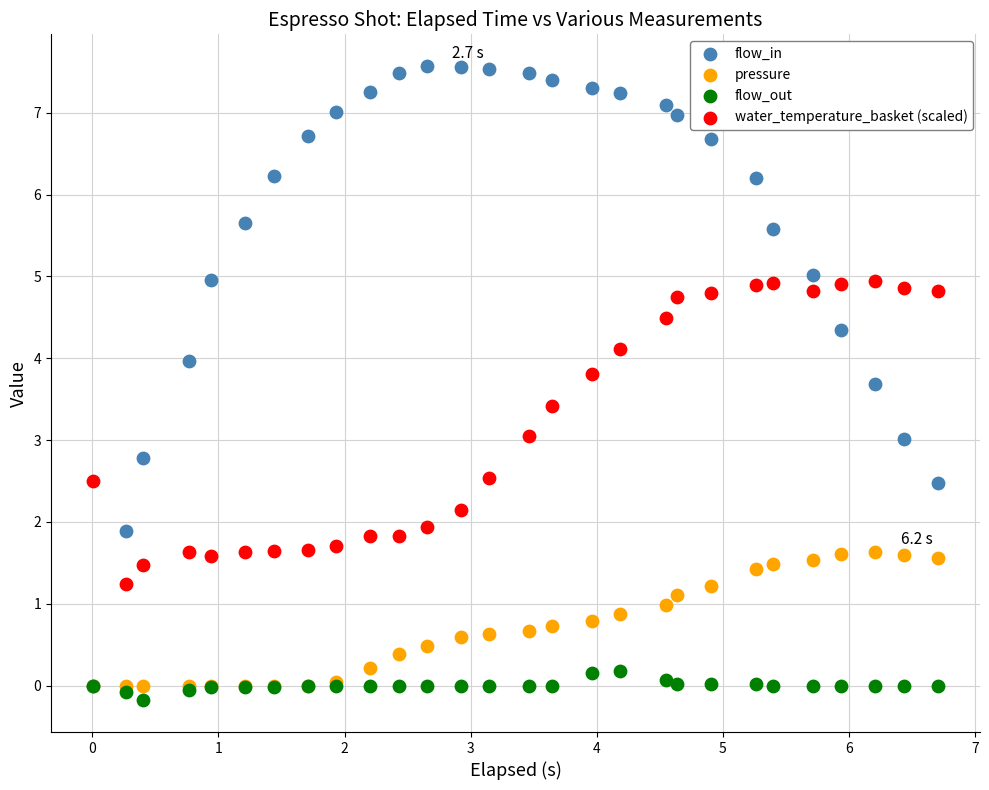

What are all the series names shown in the legend?

flow_in, pressure, flow_out, water_temperature_basket (scaled)